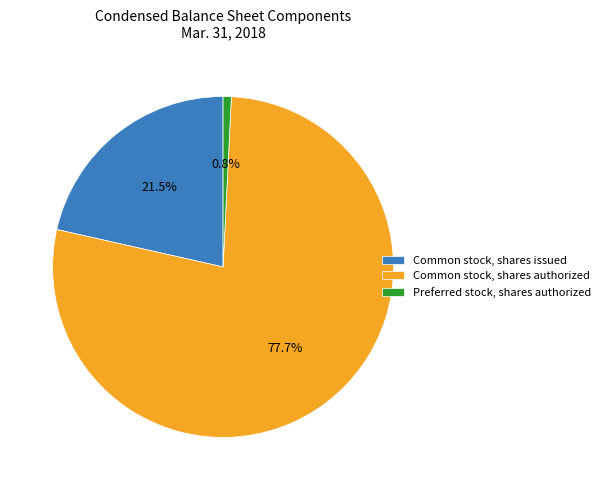

What is the total percentage of Preferred stock, shares authorized and Common stock, shares authorized?

78.5%